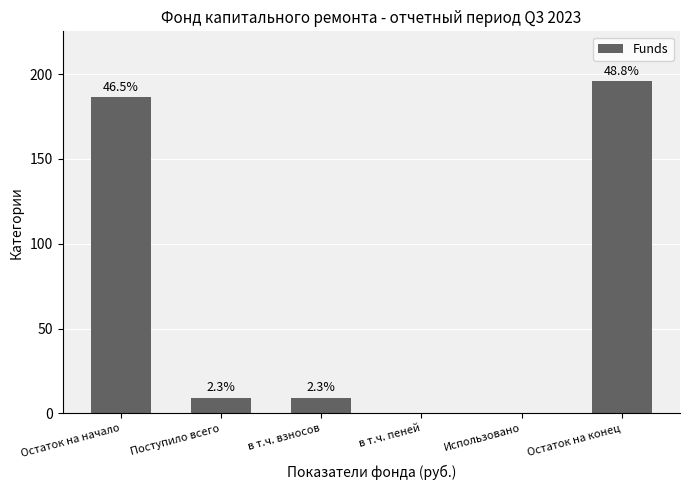

Reading left to right, extract all data points from this chart.

Остаток на начало=186.5	Поступило всего=9.3	в т.ч. взносов=9.3	в т.ч. пеней=0.0	Использовано=0.0	Остаток на конец=195.8